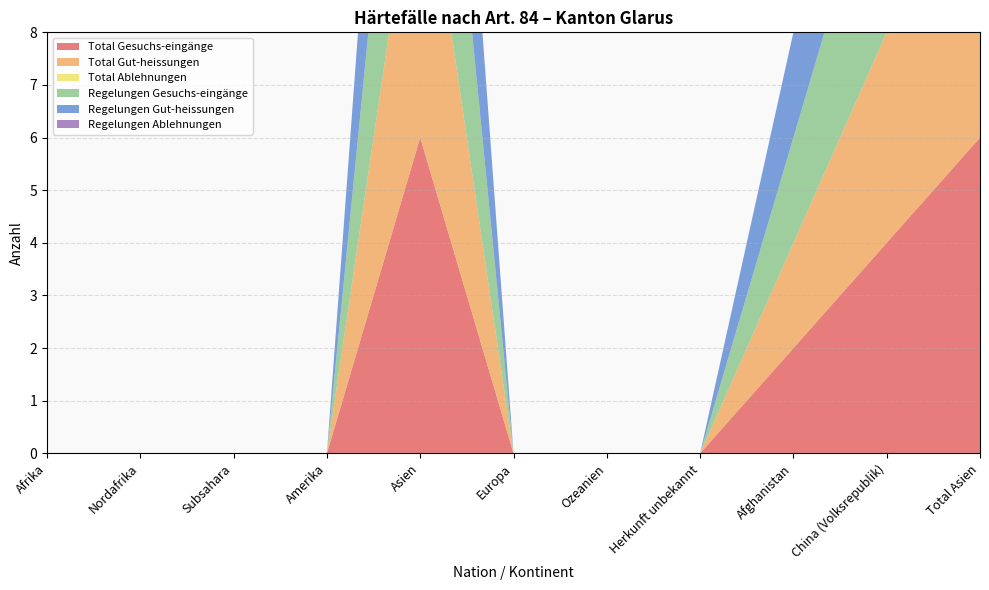

Reading right to left, extract all data points from this chart.

Total Gesuchs-eingänge: Total Asien=6	China (Volksrepublik)=4	Afghanistan=2	Herkunft unbekannt=0	Ozeanien=0	Europa=0	Asien=6	Amerika=0	Subsahara=0	Nordafrika=0	Afrika=0
Total Gut-heissungen: Total Asien=6	China (Volksrepublik)=4	Afghanistan=2	Herkunft unbekannt=0	Ozeanien=0	Europa=0	Asien=6	Amerika=0	Subsahara=0	Nordafrika=0	Afrika=0
Total Ablehnungen: Total Asien=0	China (Volksrepublik)=0	Afghanistan=0	Herkunft unbekannt=0	Ozeanien=0	Europa=0	Asien=0	Amerika=0	Subsahara=0	Nordafrika=0	Afrika=0
Regelungen Gesuchs-eingänge: Total Asien=6	China (Volksrepublik)=4	Afghanistan=2	Herkunft unbekannt=0	Ozeanien=0	Europa=0	Asien=6	Amerika=0	Subsahara=0	Nordafrika=0	Afrika=0
Regelungen Gut-heissungen: Total Asien=6	China (Volksrepublik)=4	Afghanistan=2	Herkunft unbekannt=0	Ozeanien=0	Europa=0	Asien=6	Amerika=0	Subsahara=0	Nordafrika=0	Afrika=0
Regelungen Ablehnungen: Total Asien=0	China (Volksrepublik)=0	Afghanistan=0	Herkunft unbekannt=0	Ozeanien=0	Europa=0	Asien=0	Amerika=0	Subsahara=0	Nordafrika=0	Afrika=0